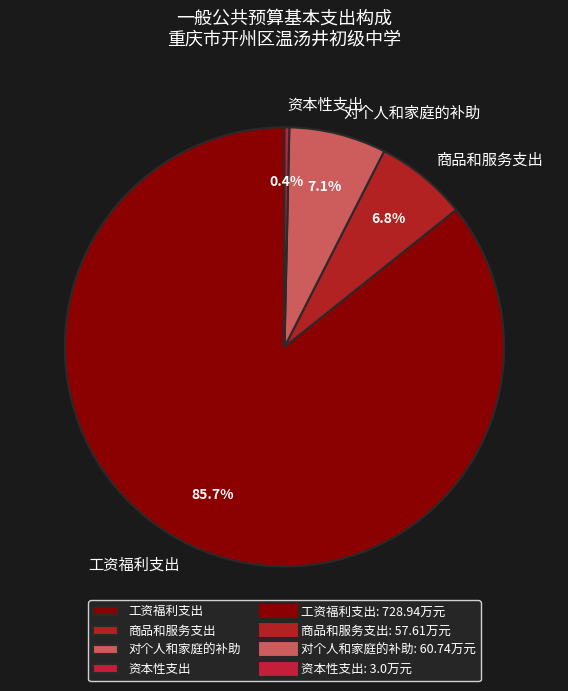

Count the number of slices in the pie.

4